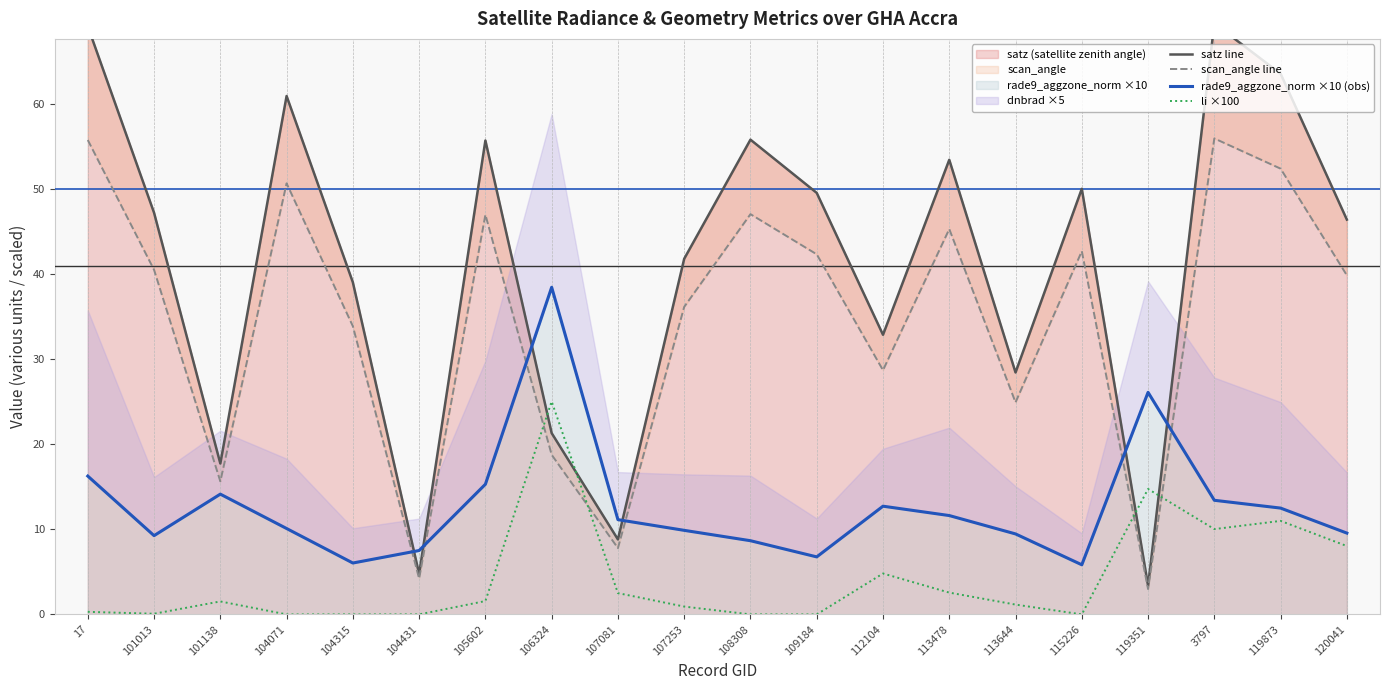

Reading left to right, transcribe all the data shown in this chart.

satz line: 69.2	47.2	17.8	61.0	39.1	4.8	55.8	21.3	8.8	41.8	55.9	49.6	32.9	53.5	28.5	50.1	3.4	69.5	63.6	46.4
scan_angle line: 55.8	40.5	15.7	50.7	33.9	4.2	47.0	18.8	7.8	36.2	47.1	42.4	28.7	45.3	24.9	42.7	3.0	56.0	52.4	39.9
rade9_aggzone_norm ×10 (obs): 16.3	9.3	14.1	10.1	6.0	7.5	15.3	38.5	11.1	9.9	8.7	6.8	12.7	11.6	9.5	5.8	26.1	13.4	12.5	9.6
li ×100: 0.3	0.1	1.5	0.0	0.0	0.0	1.6	25.1	2.5	0.9	0.0	0.0	4.8	2.6	1.2	0.0	14.8	10.0	11.0	8.0